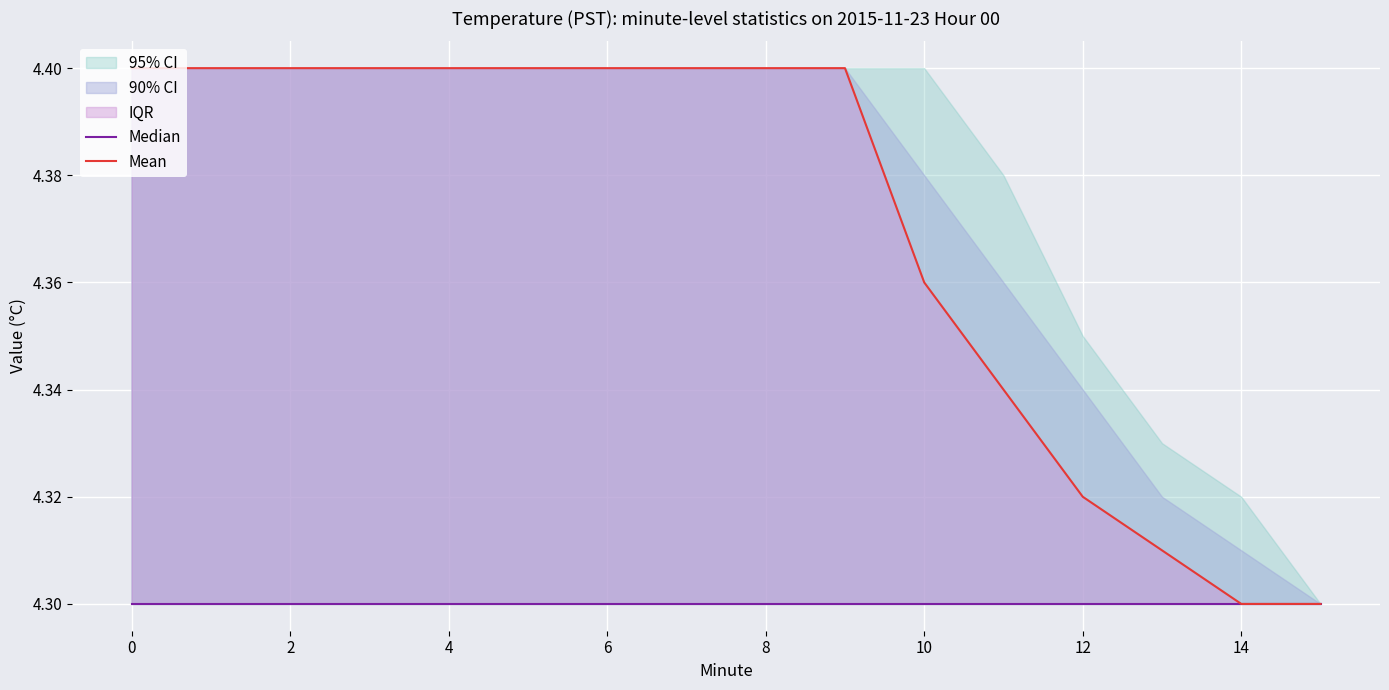

What is the sum of all Median values?

68.8